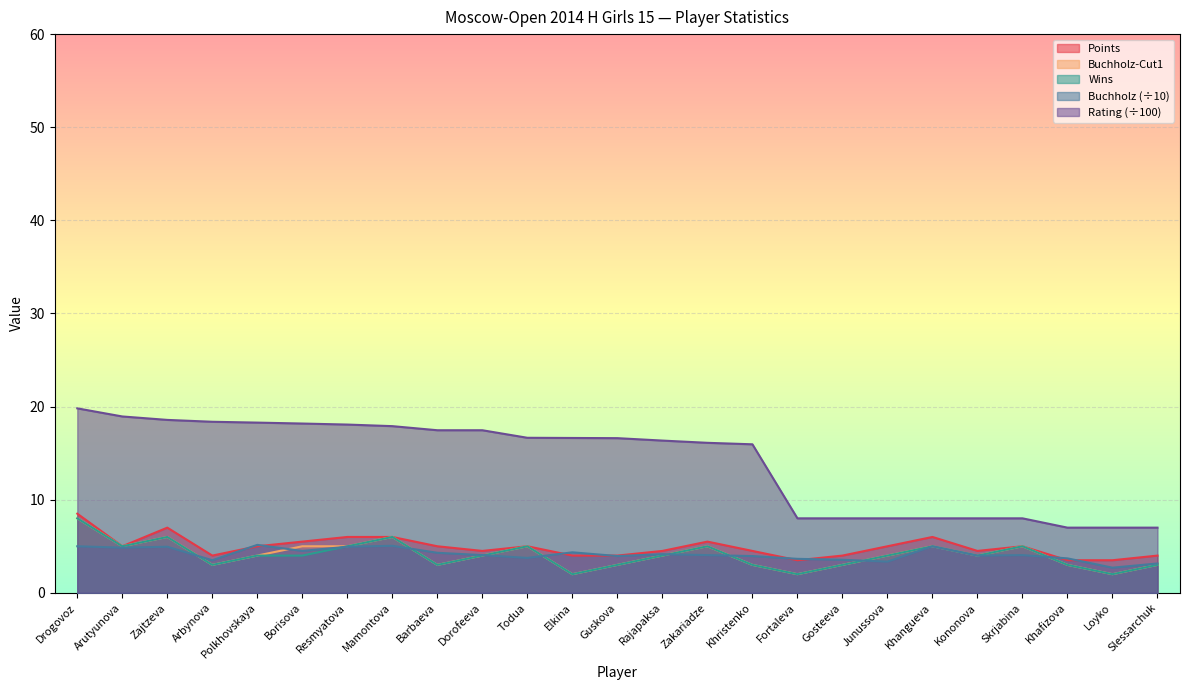

At which label does Wins reach its minimum?

Elkina